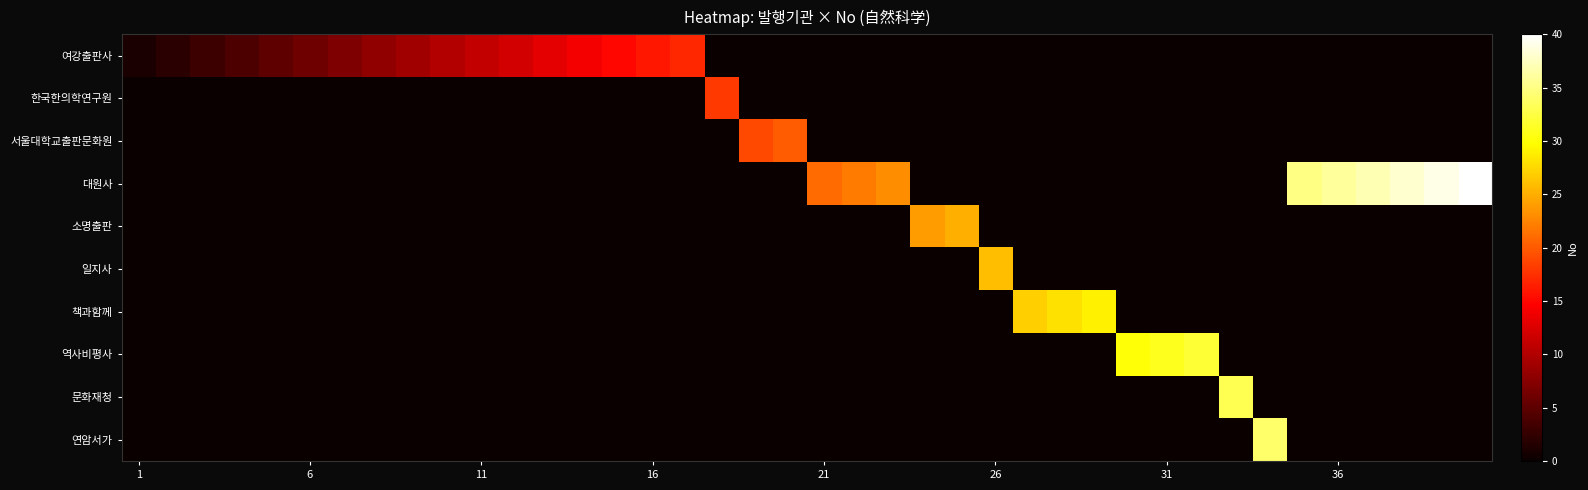

At how many categories does at least one series exceed 8?

32